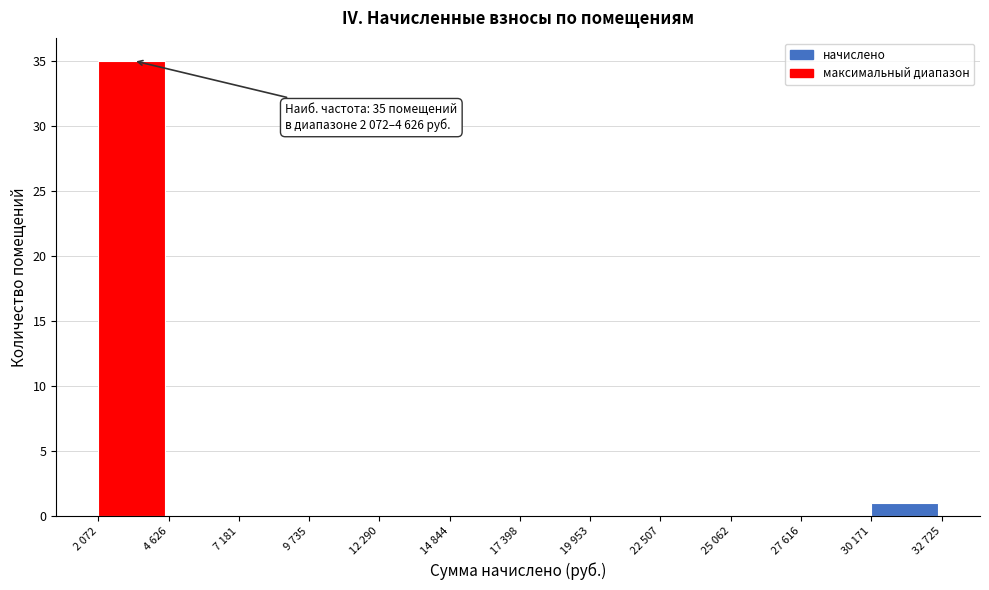

Reading left to right, transcribe all the data shown in this chart.

2 072=35	4 626=0	7 181=0	9 735=0	12 290=0	14 844=0	17 398=0	19 953=0	22 507=0	25 062=0	27 616=0	30 171=1